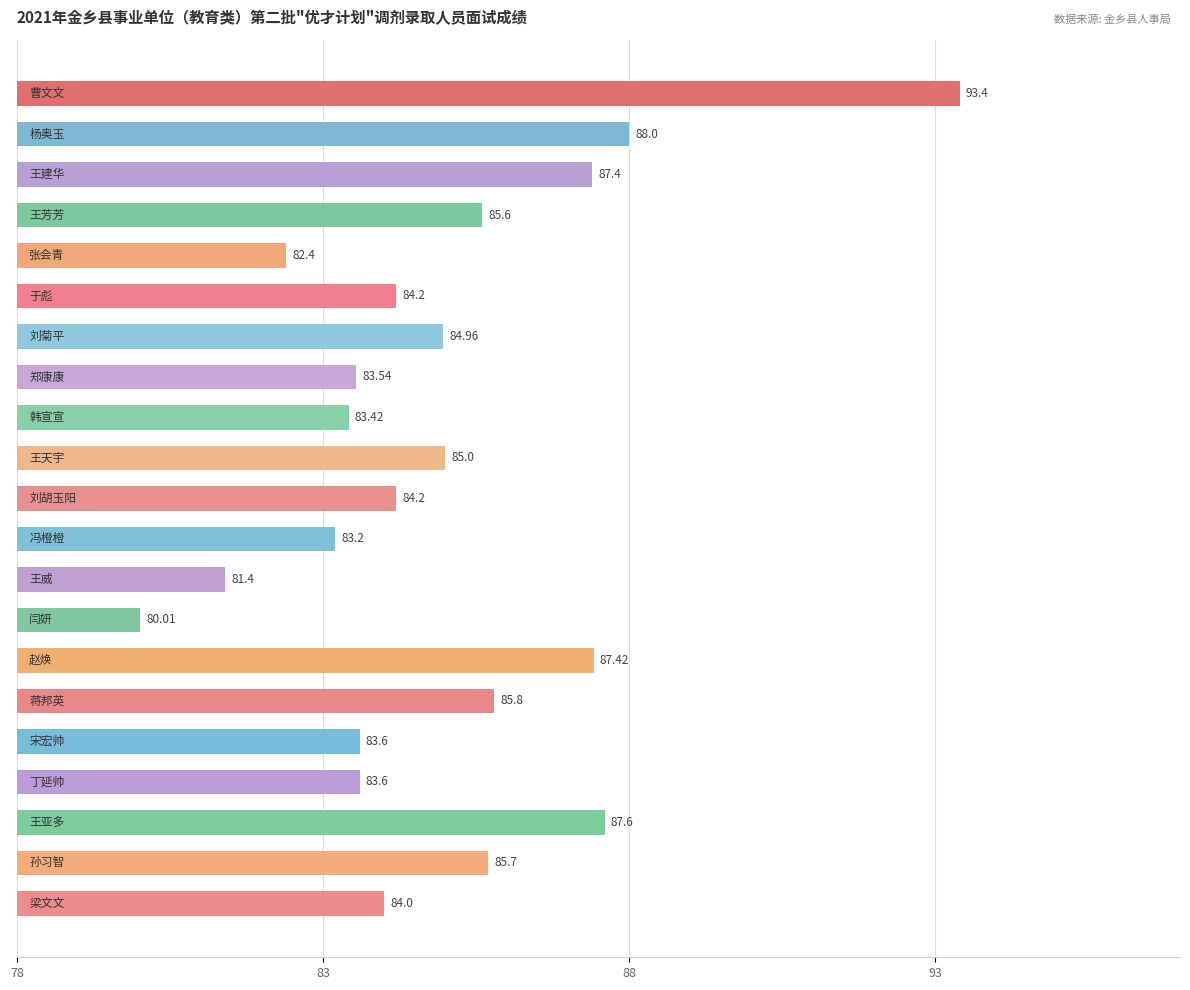

What is the average value?

85.0